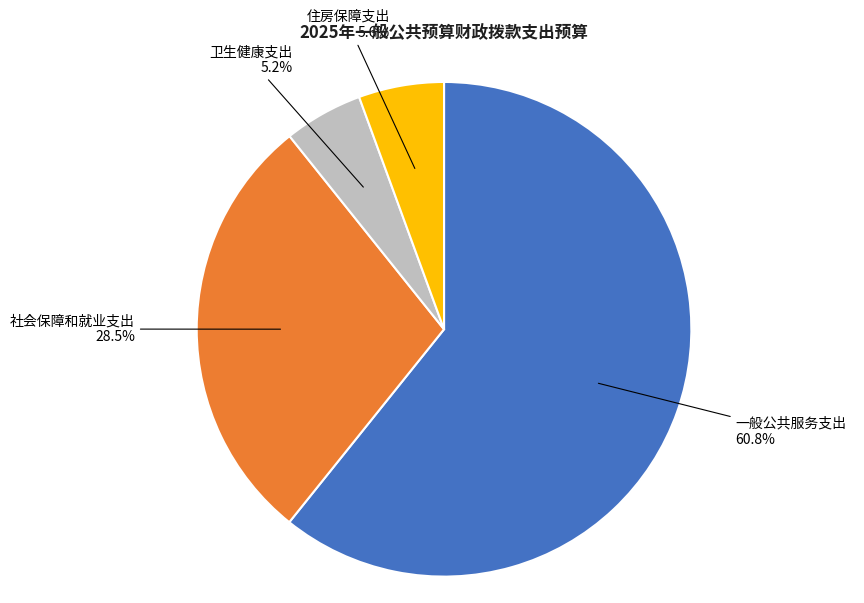

How many segments does this pie chart have?

4